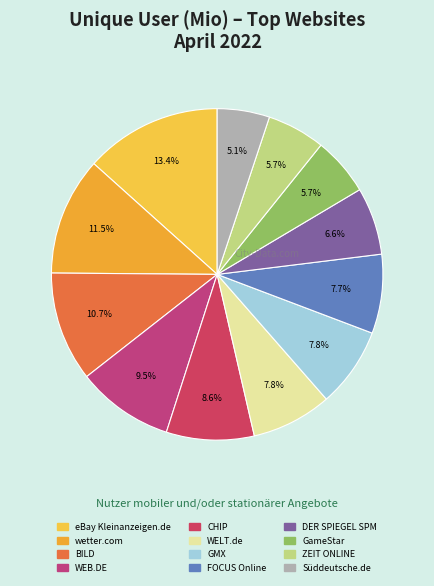

Is GameStar the majority of the pie?

No